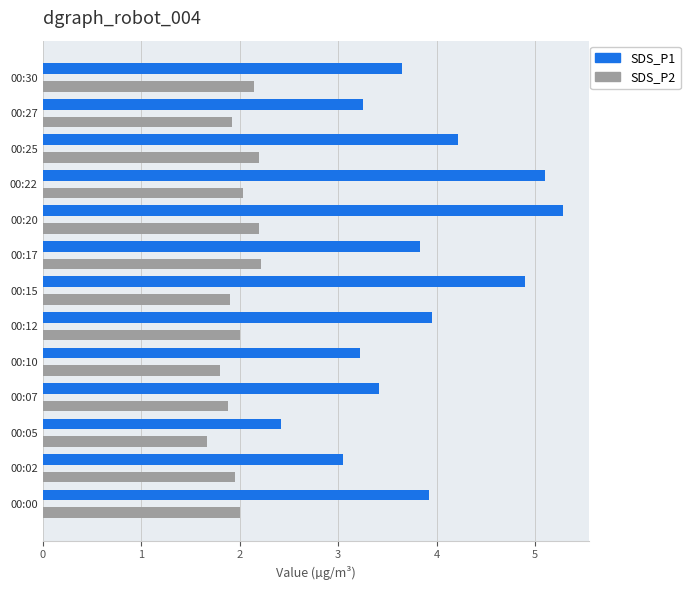

True or false: SDS_P2 has a value of 3.4 at 00:20.

False